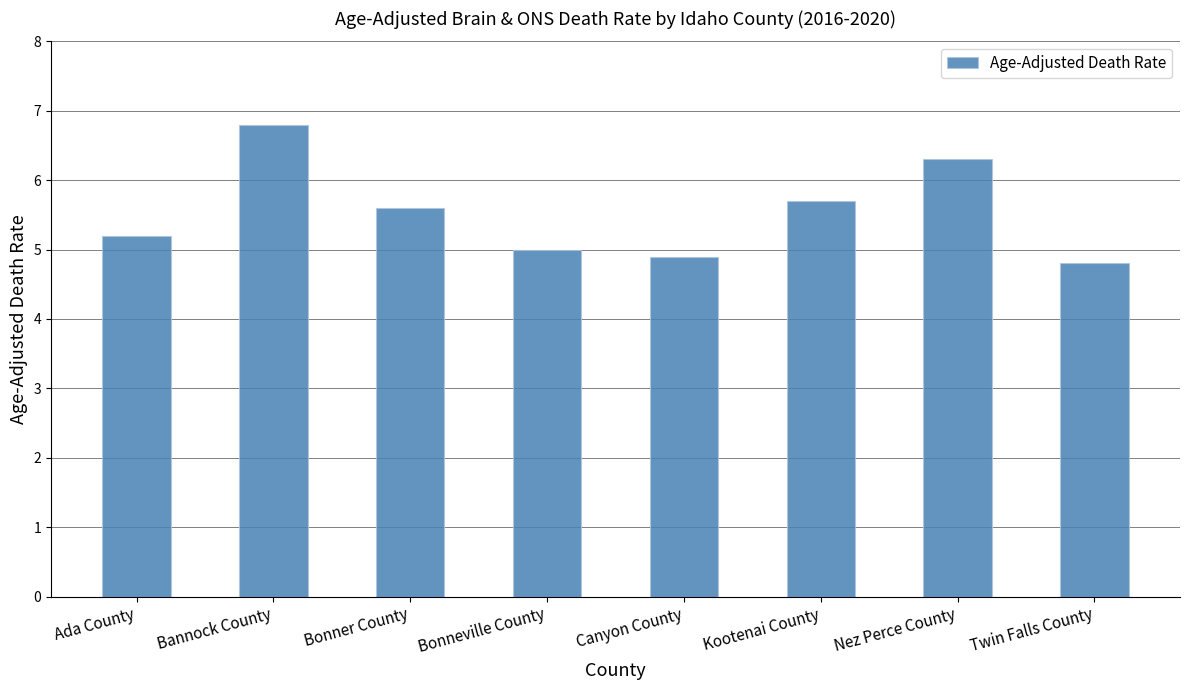

Where is the data nearest to the value 5?

Bonneville County